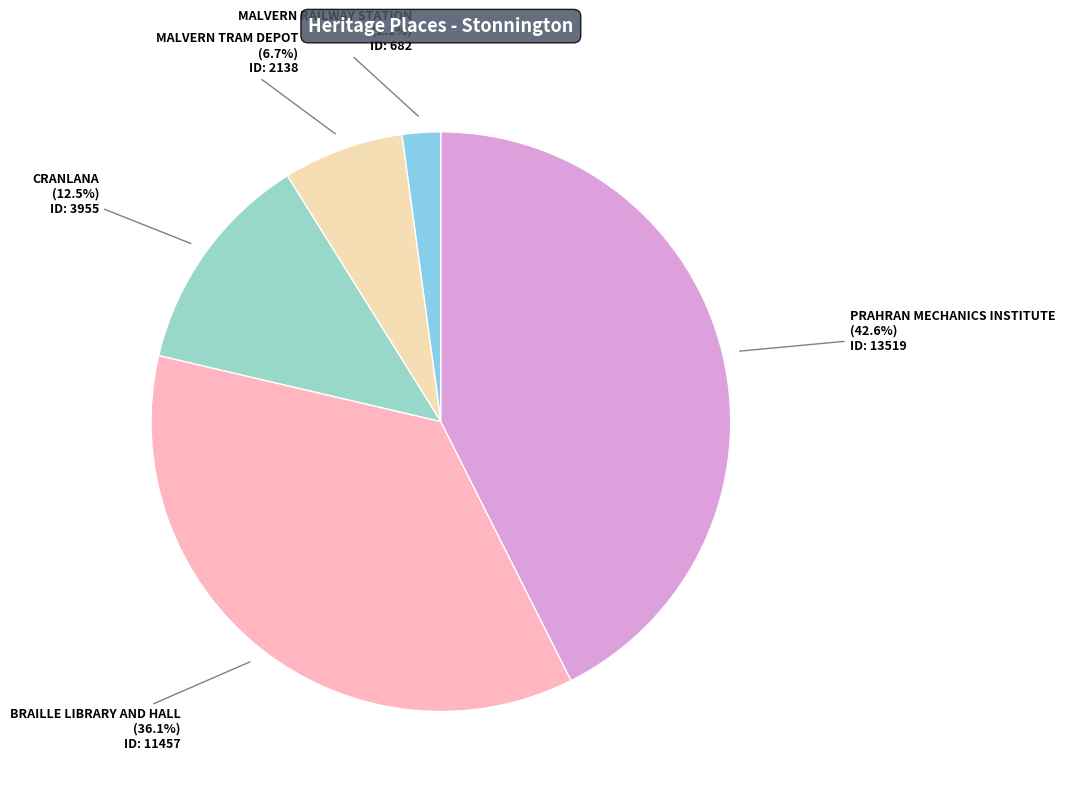

Does any single category account for the majority?

No